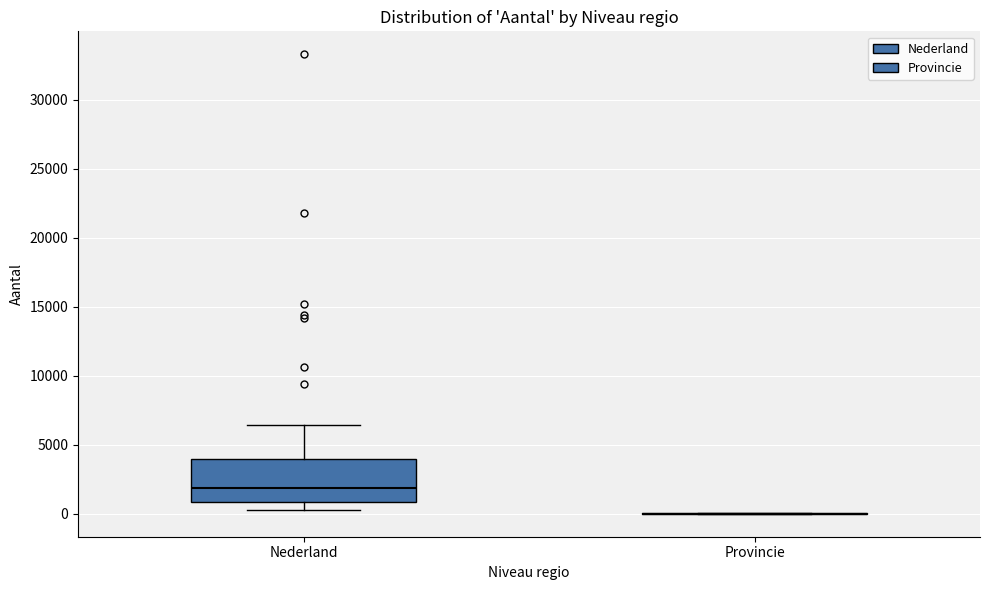

Reading left to right, read every box against the y-axis: the position of its median line, the range the box covers, and the ends of its whiskers. The values are not printed on the chart, so give them approximately, as read against the axis.

Nederland: median 2000, box 1000 to 4000, whiskers 500 to 6500
Provincie: box collapsed to a line at 0, whiskers 0 to 0